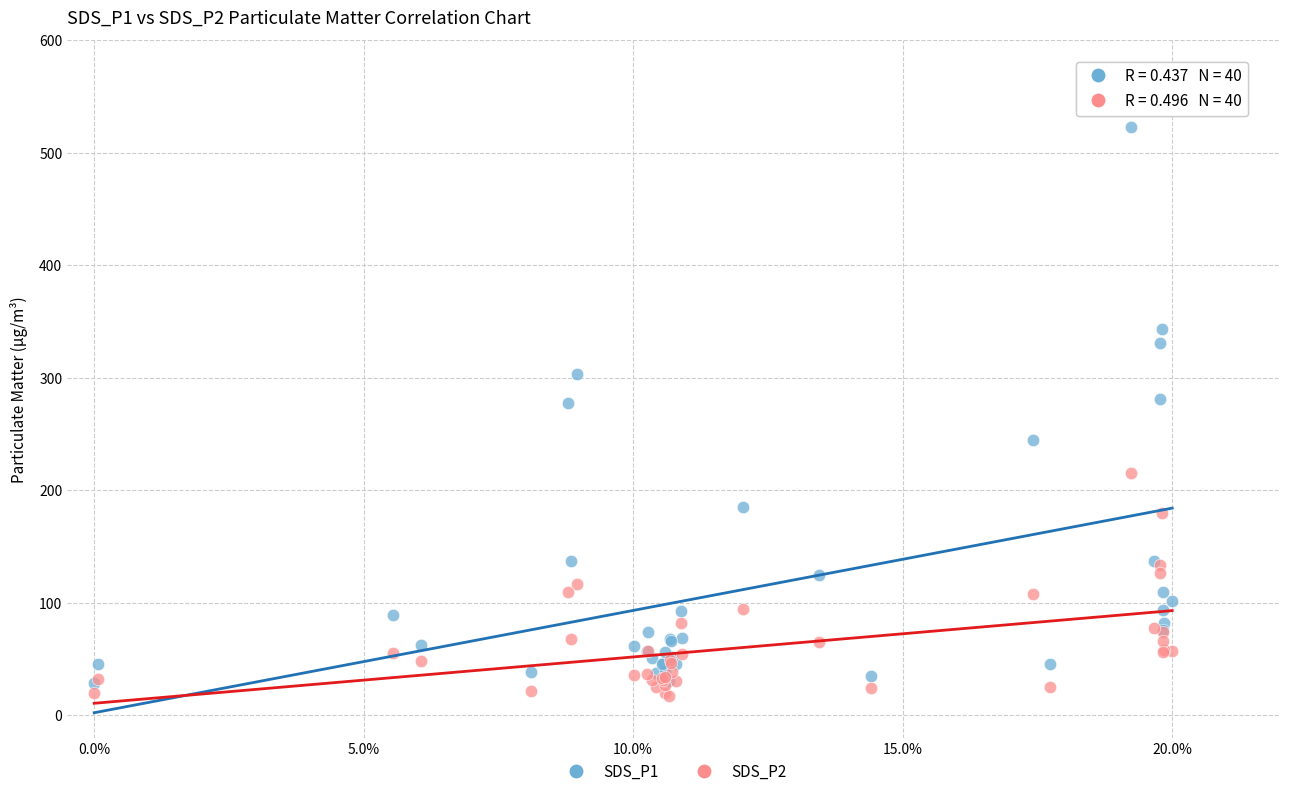

What are all the series names shown in the legend?

SDS_P1, SDS_P2